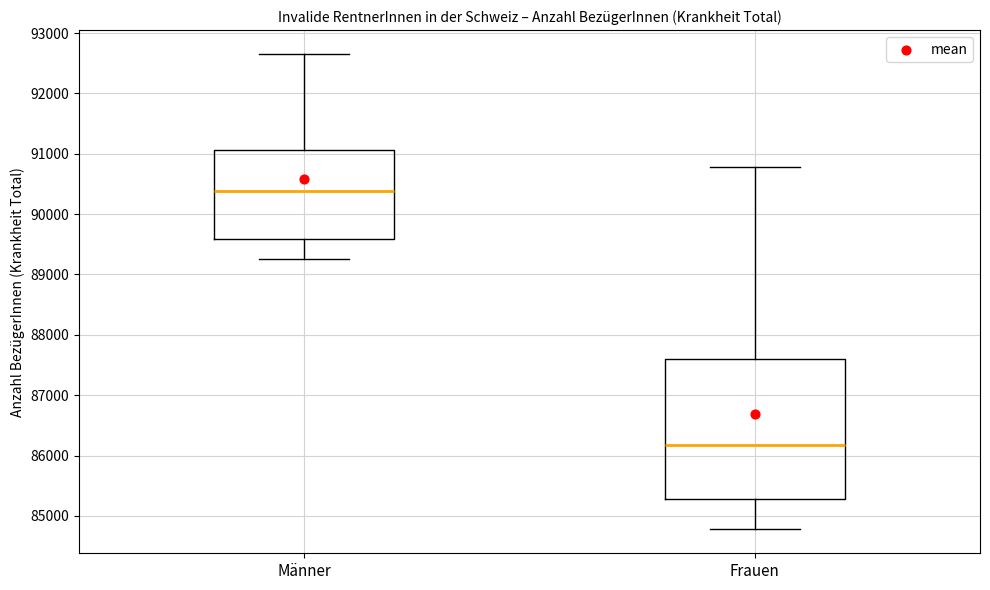

Which box is the tallest, from its lower edge to its upper edge?

Frauen